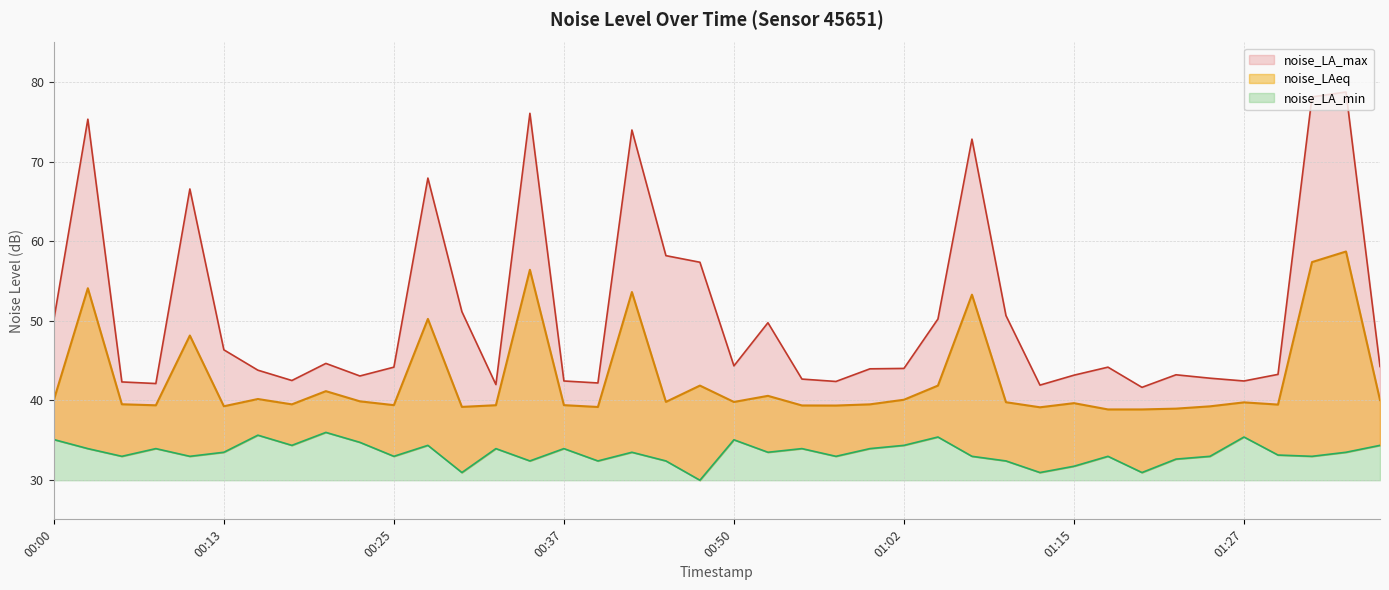

True or false: noise_LAeq and noise_LA_max intersect in this chart.

False